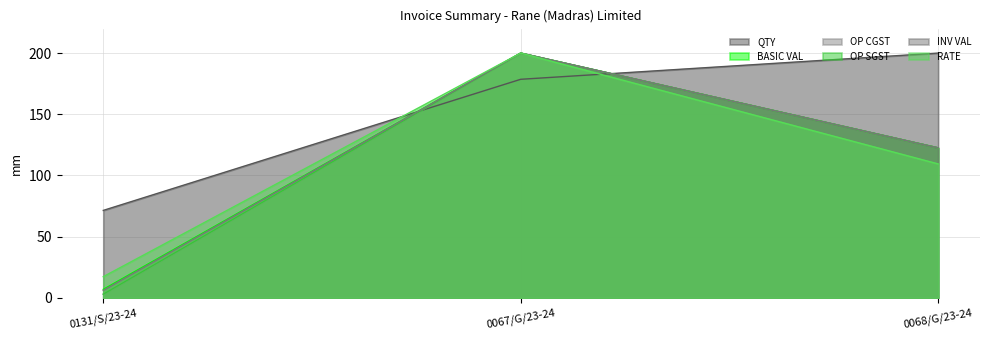

Reading left to right, extract all data points from this chart.

QTY: 71.4	178.6	200.0
RATE: 17.3	200.0	109.4
BASIC VAL: 6.9	200.0	122.5
OP CGST: 3.0	200.0	122.5
OP SGST: 3.0	200.0	122.5
INV VAL: 6.0	200.0	122.5